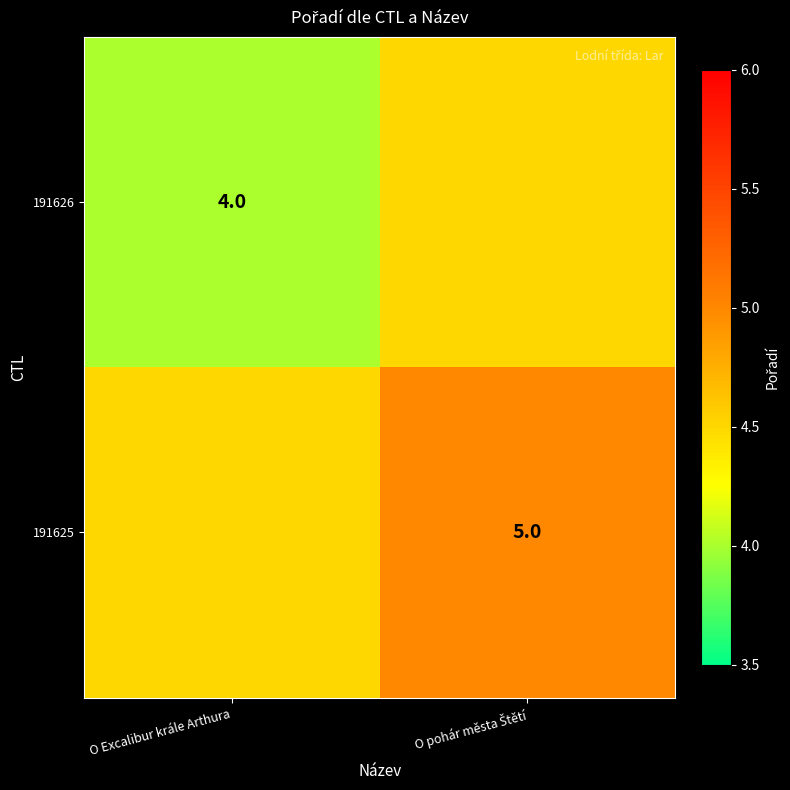

The 191626 series shows 4.0 at O Excalibur krále Arthura. True or false?

True